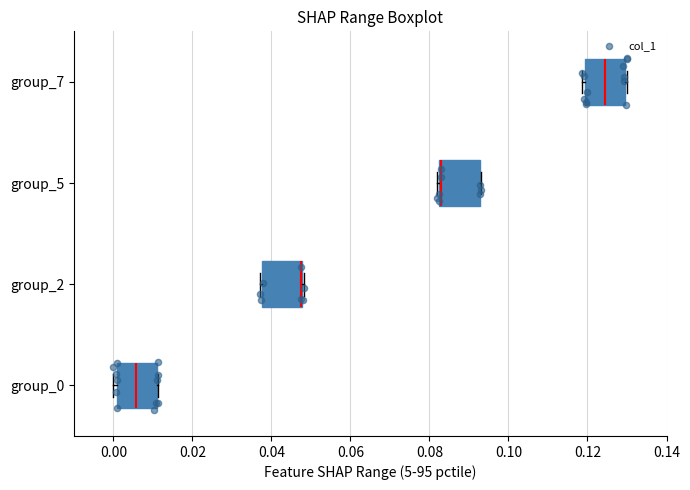

Reading bottom to top, read every box against the x-axis: the position of its median line, the range the box covers, and the ends of its whiskers. The values are not printed on the chart, so give them approximately, as read against the axis.

group_0: median 0.006, box 0.000 to 0.010, whiskers 0.000 (just left of the box's left edge) to 0.012
group_2: median 0.048 (drawn on the box's right edge), box 0.038 to 0.048, whiskers 0.038 to 0.048
group_5: median 0.082 (drawn on the box's left edge), box 0.082 to 0.092, whiskers 0.082 (just left of the box's left edge) to 0.094
group_7: median 0.124, box 0.120 to 0.130, whiskers 0.118 to 0.130